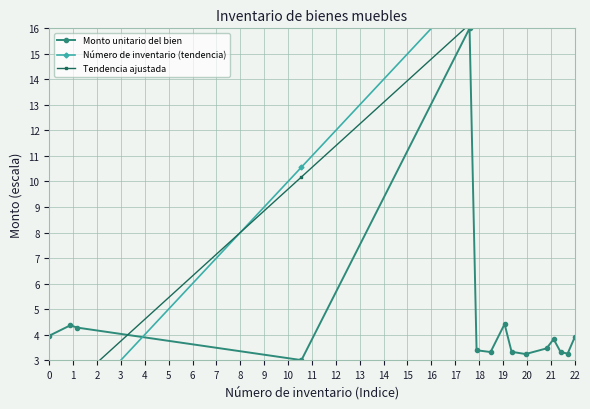

What are all the series names shown in the legend?

Monto unitario del bien, Número de inventario (tendencia), Tendencia ajustada